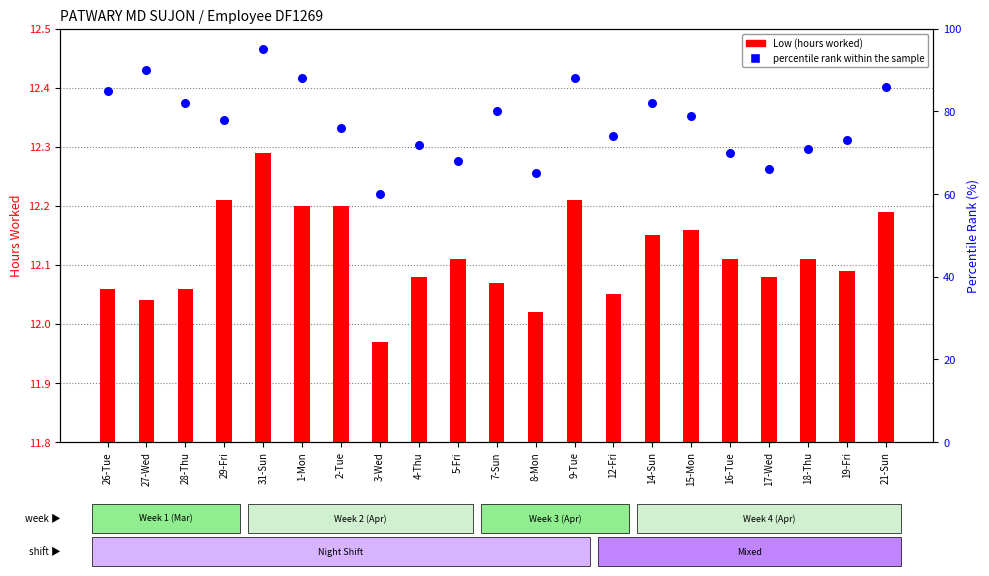

Which series has the largest total across all categories?

percentile rank within the sample